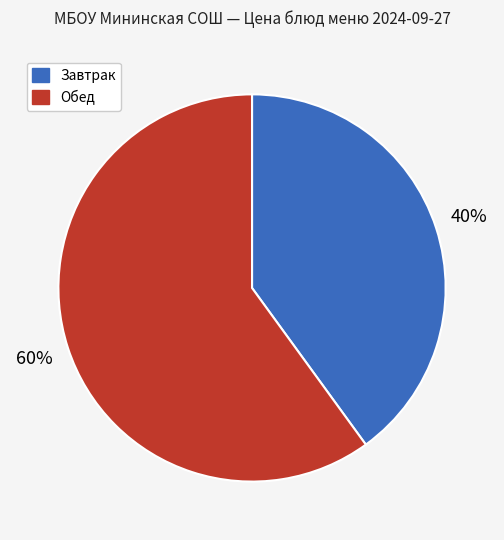

To the nearest percent, what is the average slice percentage?

50%